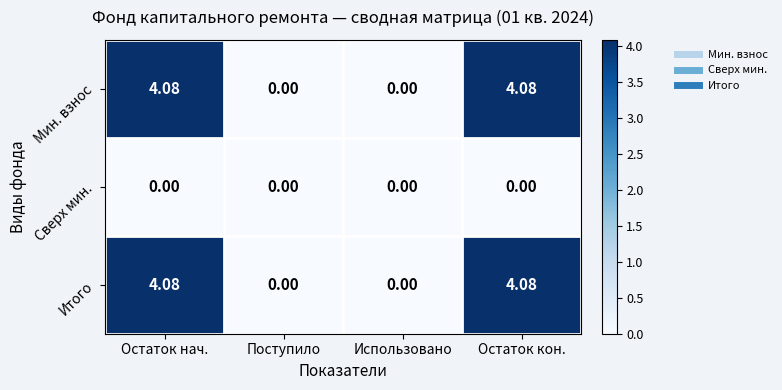

Between Поступило and Остаток кон., which series saw the biggest shift?

Мин. взнос